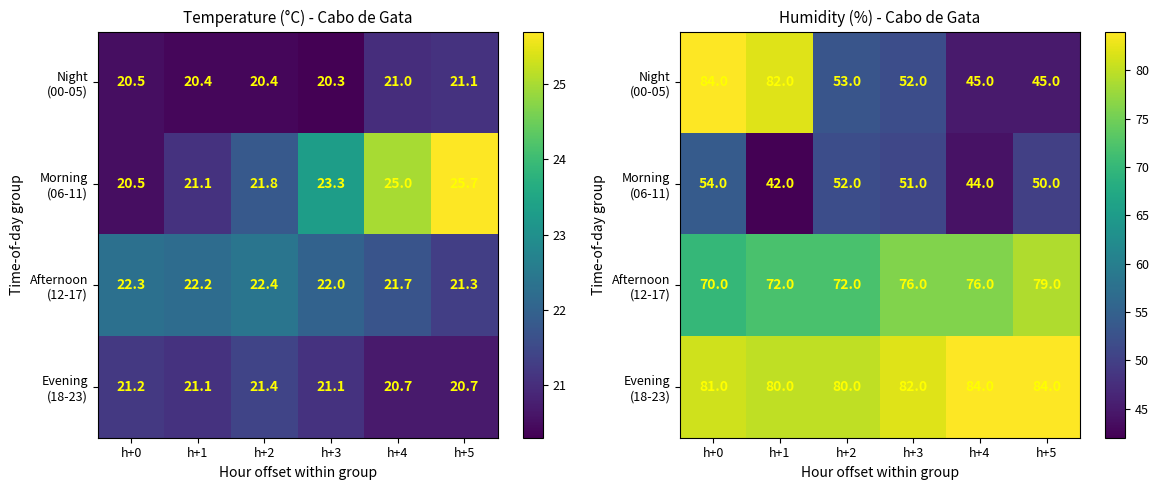

List the series in order of their overall mean, lowest first.

Morning (06-11), Night (00-05), Afternoon (12-17), Evening (18-23)